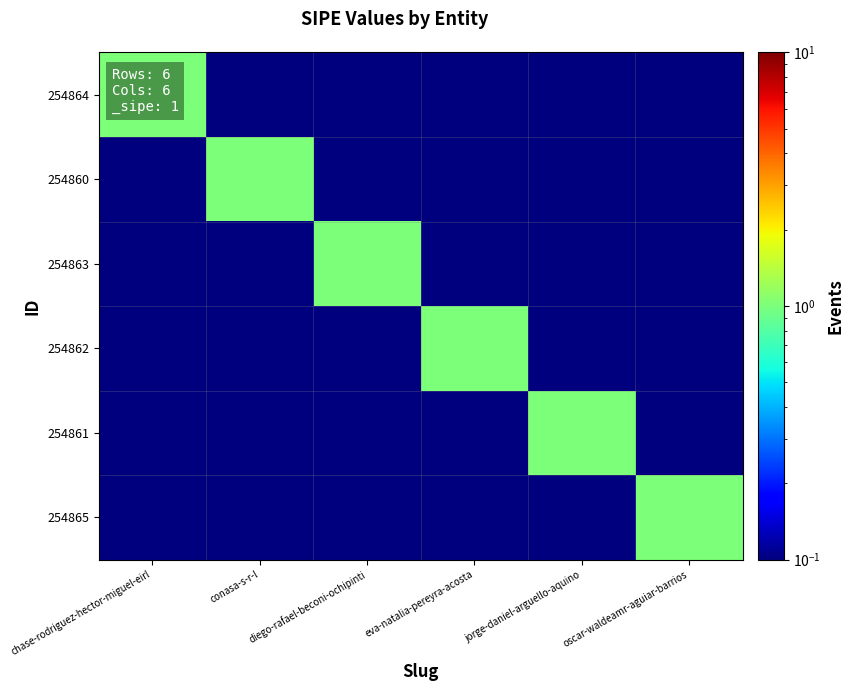

Which series has the largest total across all categories?

254864